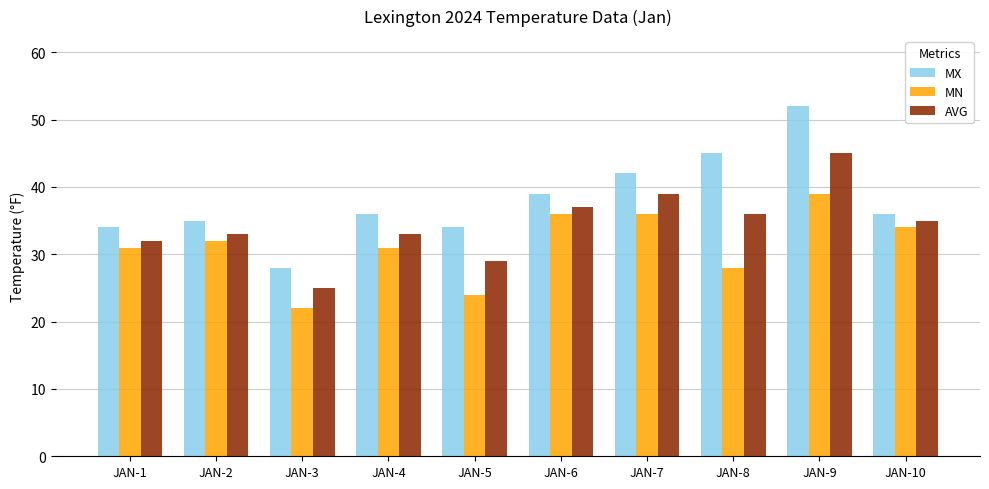

At JAN-9, list the series in order from smallest to largest.

MN, AVG, MX